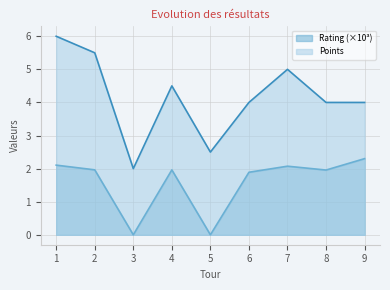

True or false: Rating has a value of 3.7 at 7.

False